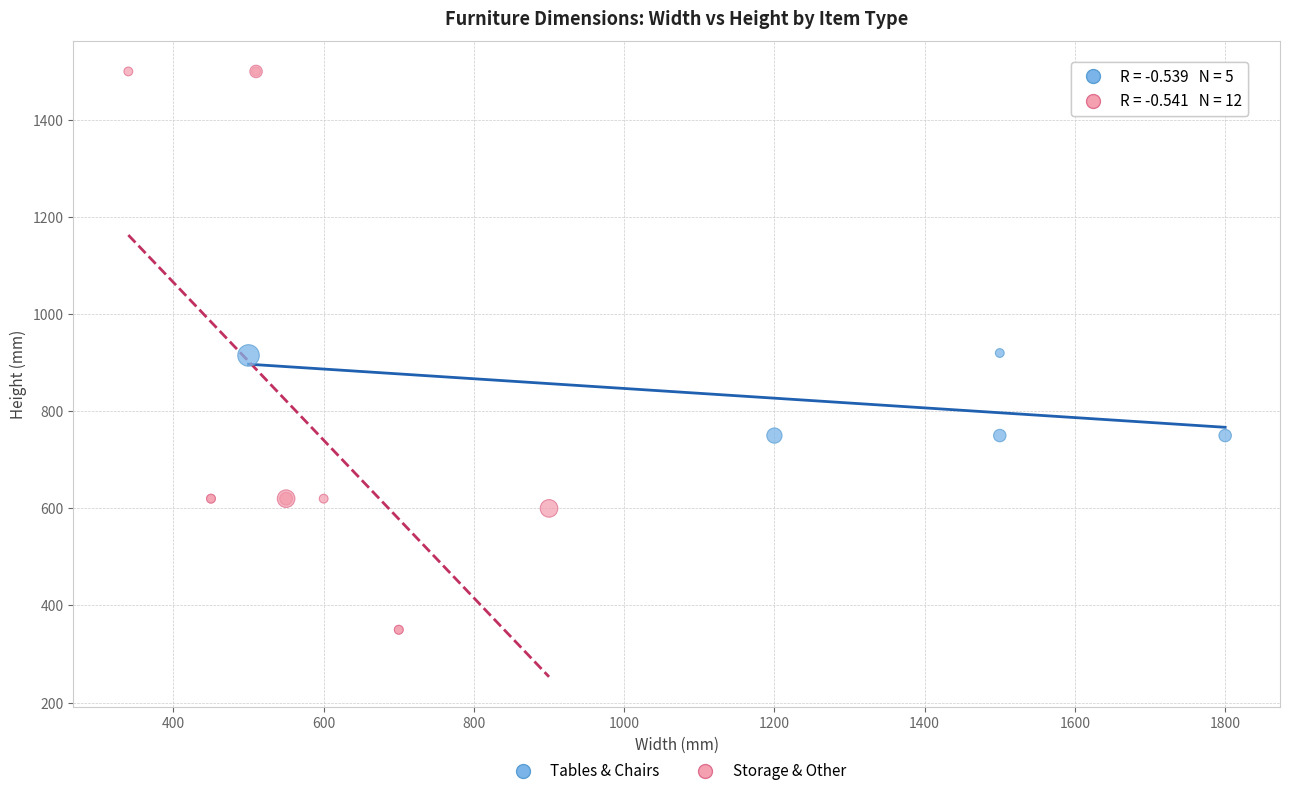

Which series contains the highest Y value?

Storage & Other